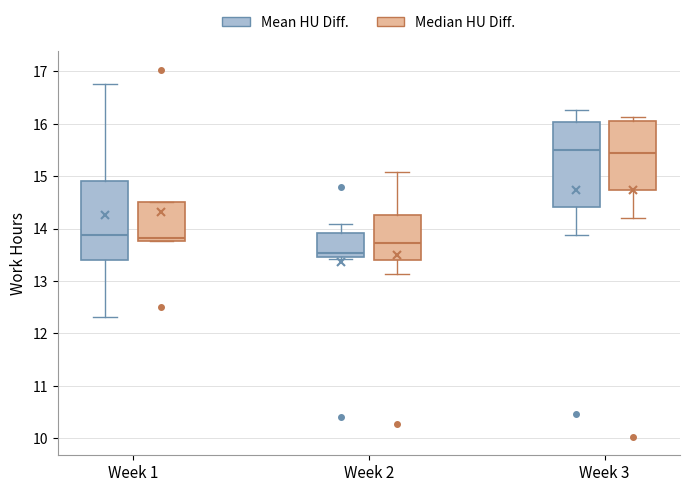

Reading left to right, read every box against the y-axis: the position of its median line, the range the box covers, and the ends of its whiskers. The values are not printed on the chart, so give them approximately, as read against the axis.

Week 1 (Mean HU Diff.): median 13.9, box 13.4 to 14.9, whiskers 12.3 to 16.8
Week 1 (Median HU Diff.): median 13.8 (just above the box's lower edge), box 13.8 to 14.5, whiskers 13.8 to 14.5
Week 2 (Mean HU Diff.): median 13.5 (just above the box's lower edge), box 13.5 to 13.9, whiskers 13.4 to 14.1
Week 2 (Median HU Diff.): median 13.7, box 13.4 to 14.3, whiskers 13.1 to 15.1
Week 3 (Mean HU Diff.): median 15.5, box 14.4 to 16.0, whiskers 13.9 to 16.3
Week 3 (Median HU Diff.): median 15.4, box 14.7 to 16.1, whiskers 14.2 to 16.1 (just above the box's upper edge)